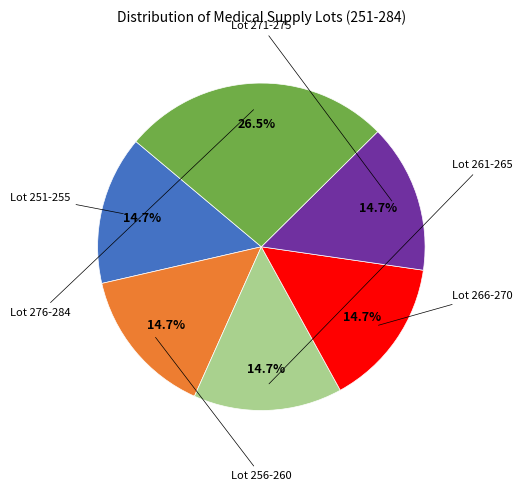

Does any single category account for the majority?

No